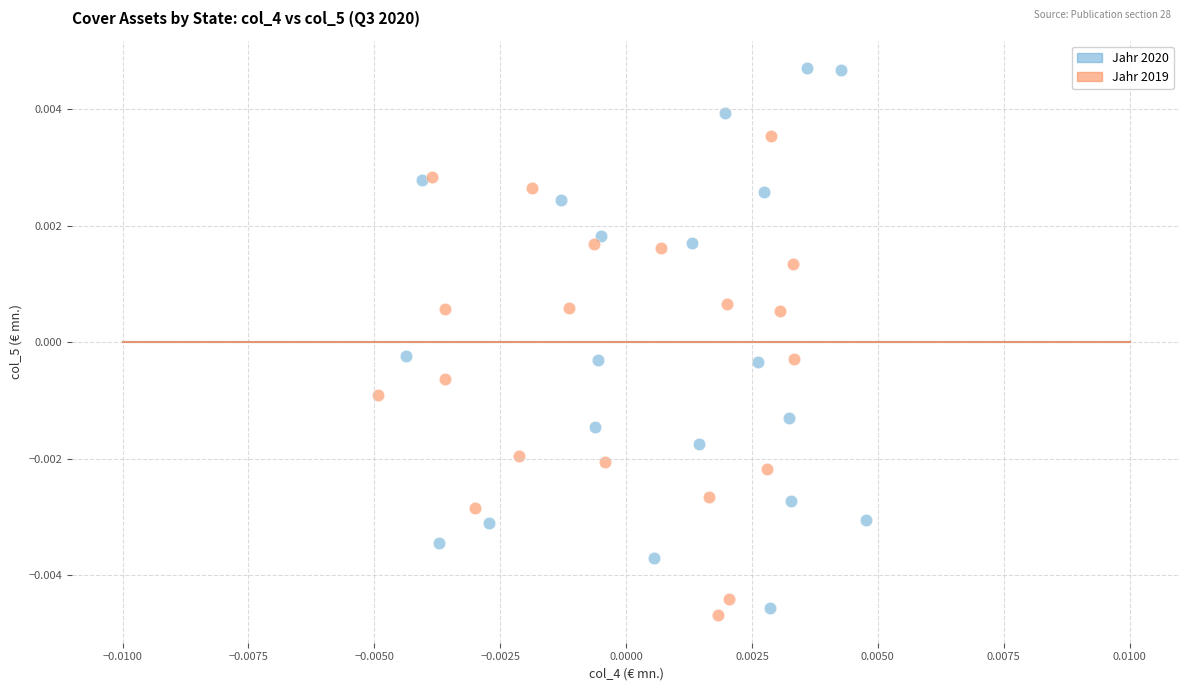

Which series contains the highest Y value?

Jahr 2020